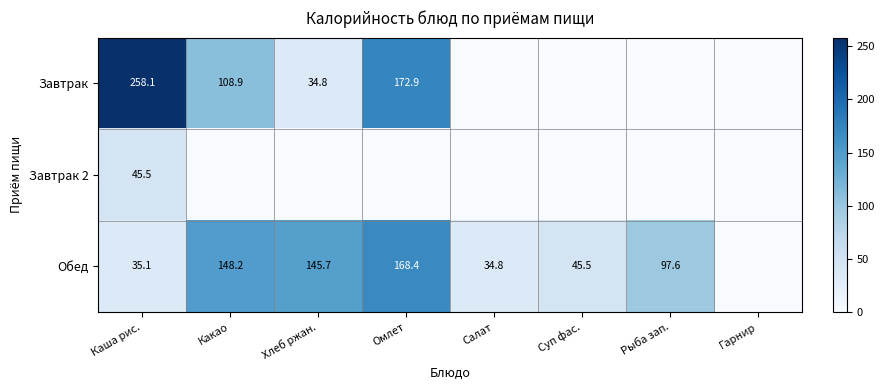

At how many categories does at least one series exceed 125?

4